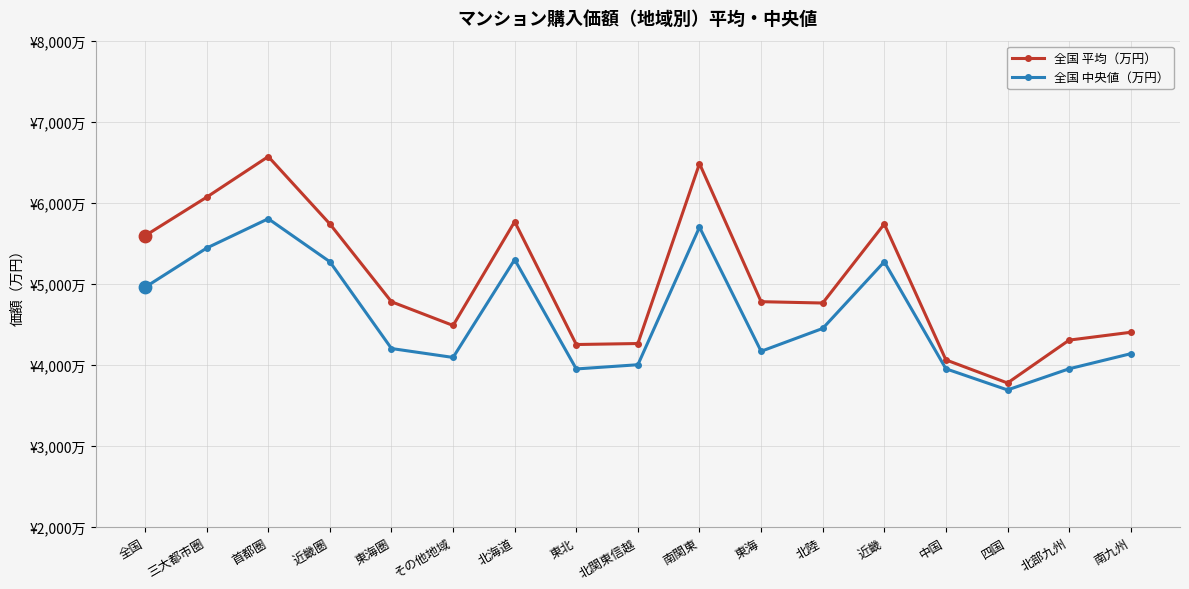

At how many categories does at least one series exceed 6439?

2